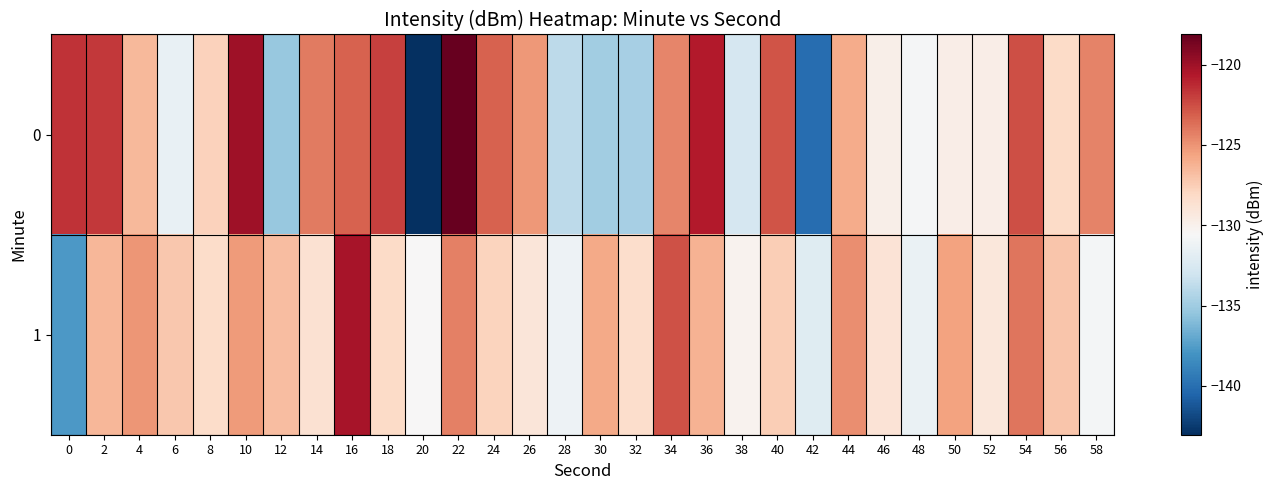

What is the spread (max minus min) of values at 36?

5.6